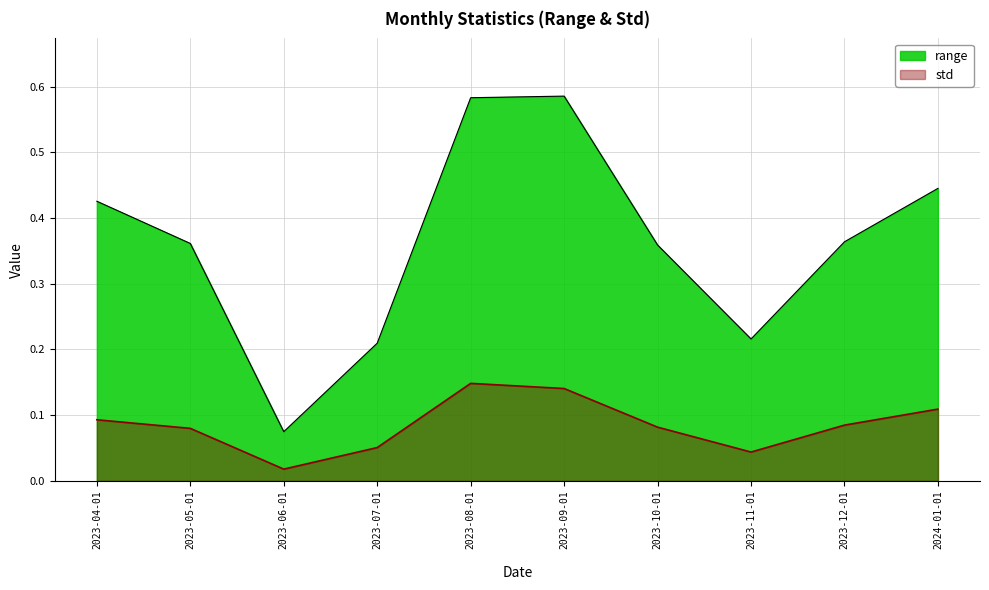

In range, how many points are higher than both neighbors (excluding endpoints)?

1